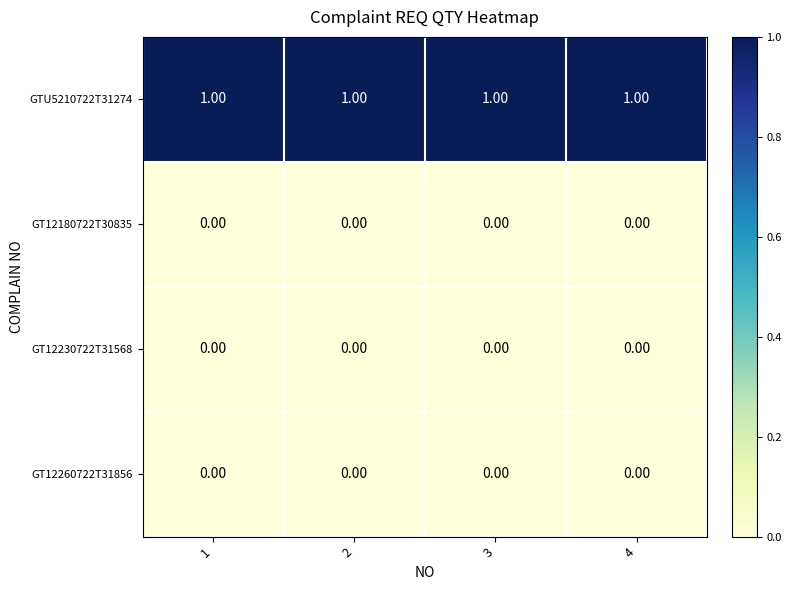

At how many categories does at least one series exceed 0?

4